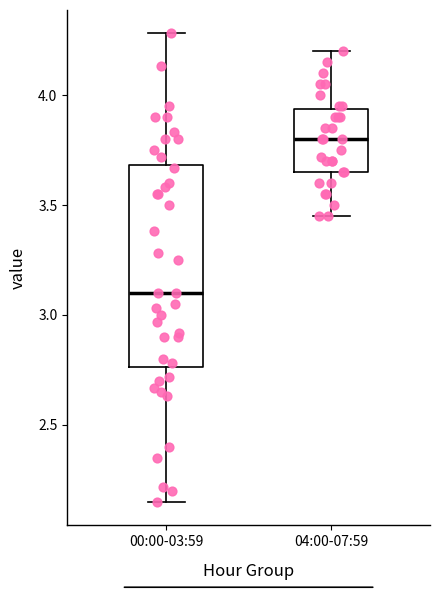

Which box's median line is the lowest?

00:00-03:59